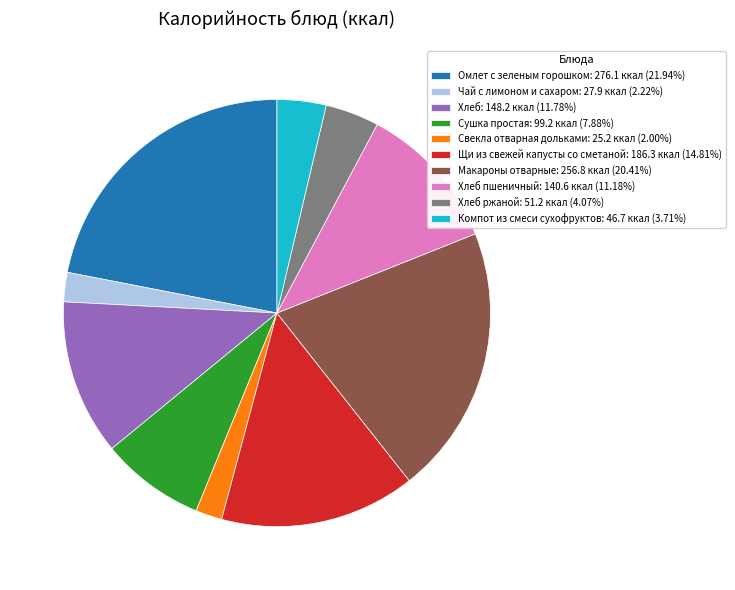

Is there a majority slice in this chart?

No